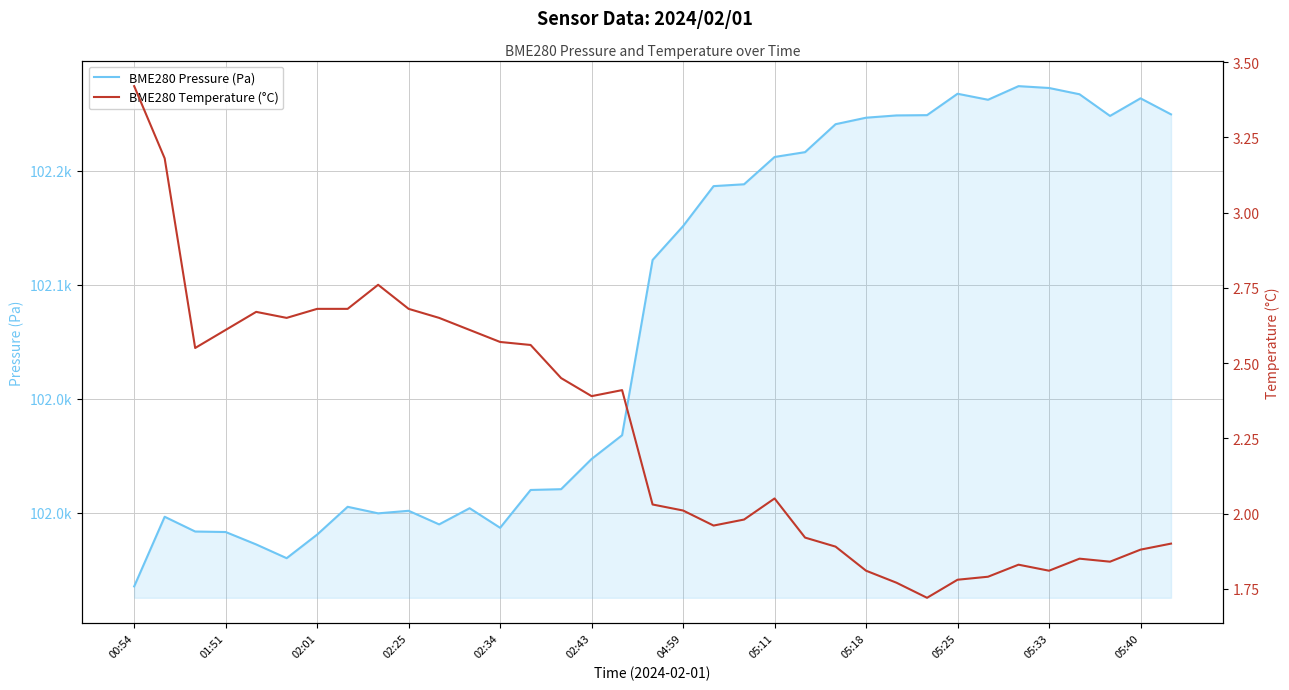

Is the value of BME280 Pressure (Pa) at 05:33 greater than the value of BME280 Temperature (°C) at 05:11?

Yes